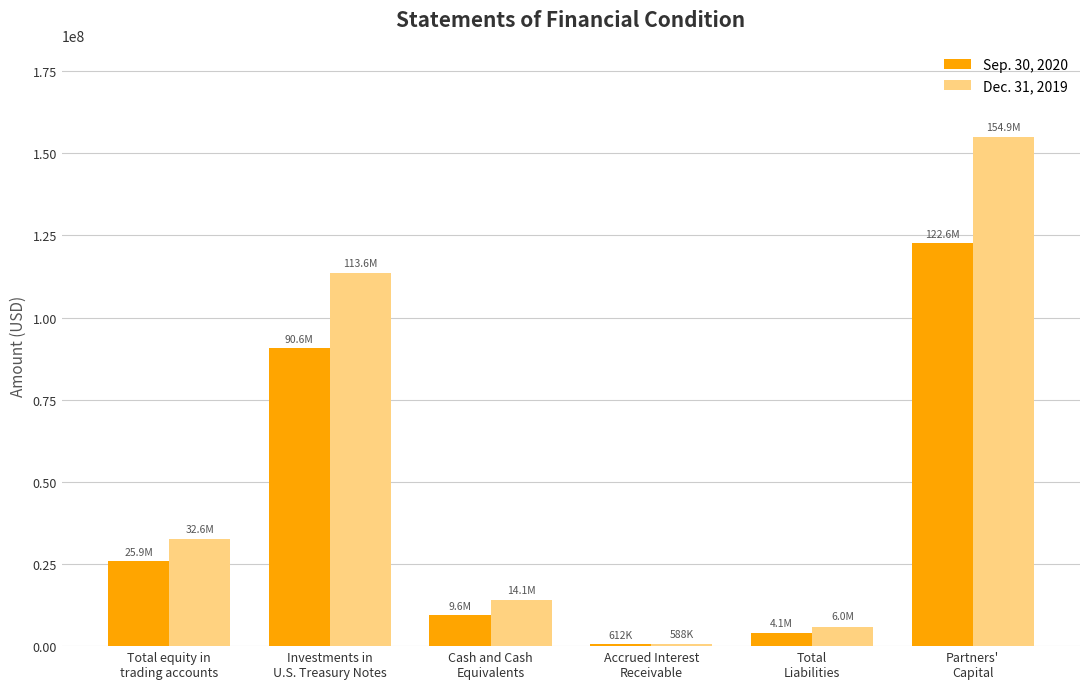

At how many categories does at least one series exceed 4691224?

5